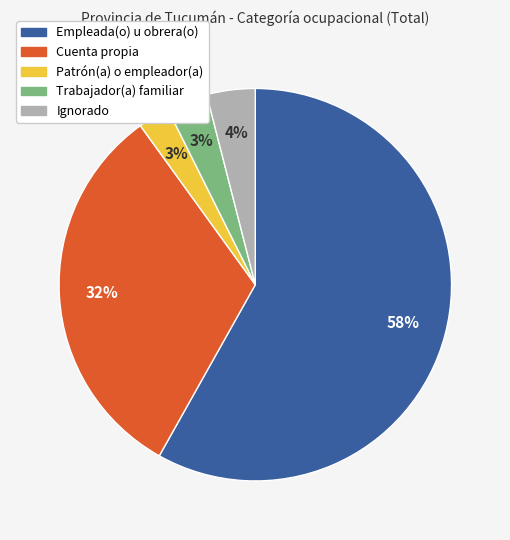

To the nearest percent, what is the average slice percentage?

20%